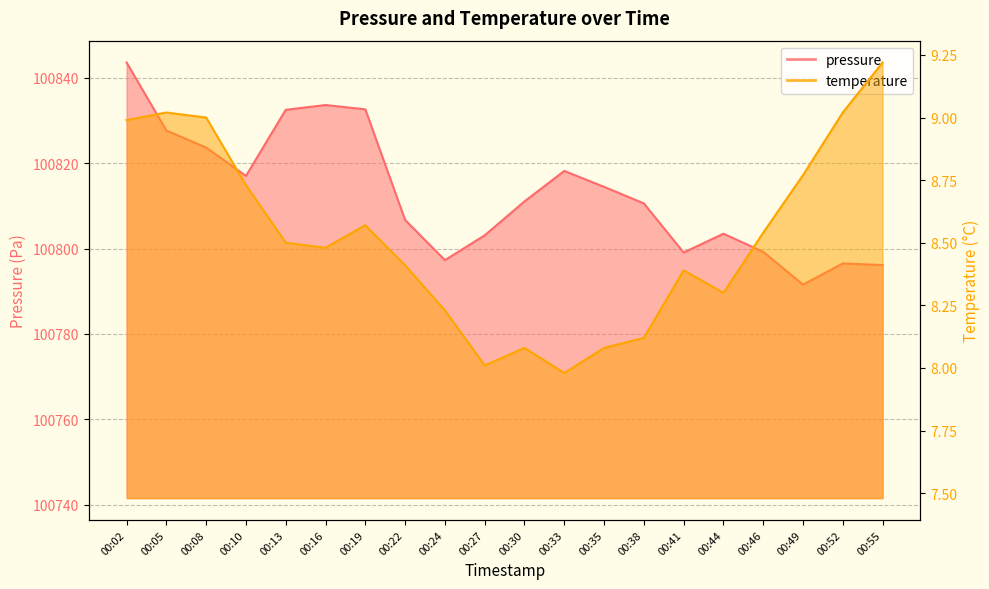

Reading left to right, extract all data points from this chart.

pressure: 00:02=100843.6	00:05=100827.6	00:08=100823.6	00:10=100817.0	00:13=100832.5	00:16=100833.6	00:19=100832.6	00:22=100806.7	00:24=100797.3	00:27=100803.1	00:30=100811.0	00:33=100818.2	00:35=100814.4	00:38=100810.6	00:41=100799.1	00:44=100803.5	00:46=100799.2	00:49=100791.6	00:52=100796.5	00:55=100796.1
temperature: 00:02=9.0	00:05=9.0	00:08=9.0	00:10=8.7	00:13=8.5	00:16=8.5	00:19=8.6	00:22=8.4	00:24=8.2	00:27=8.0	00:30=8.1	00:33=8.0	00:35=8.1	00:38=8.1	00:41=8.4	00:44=8.3	00:46=8.5	00:49=8.8	00:52=9.0	00:55=9.2